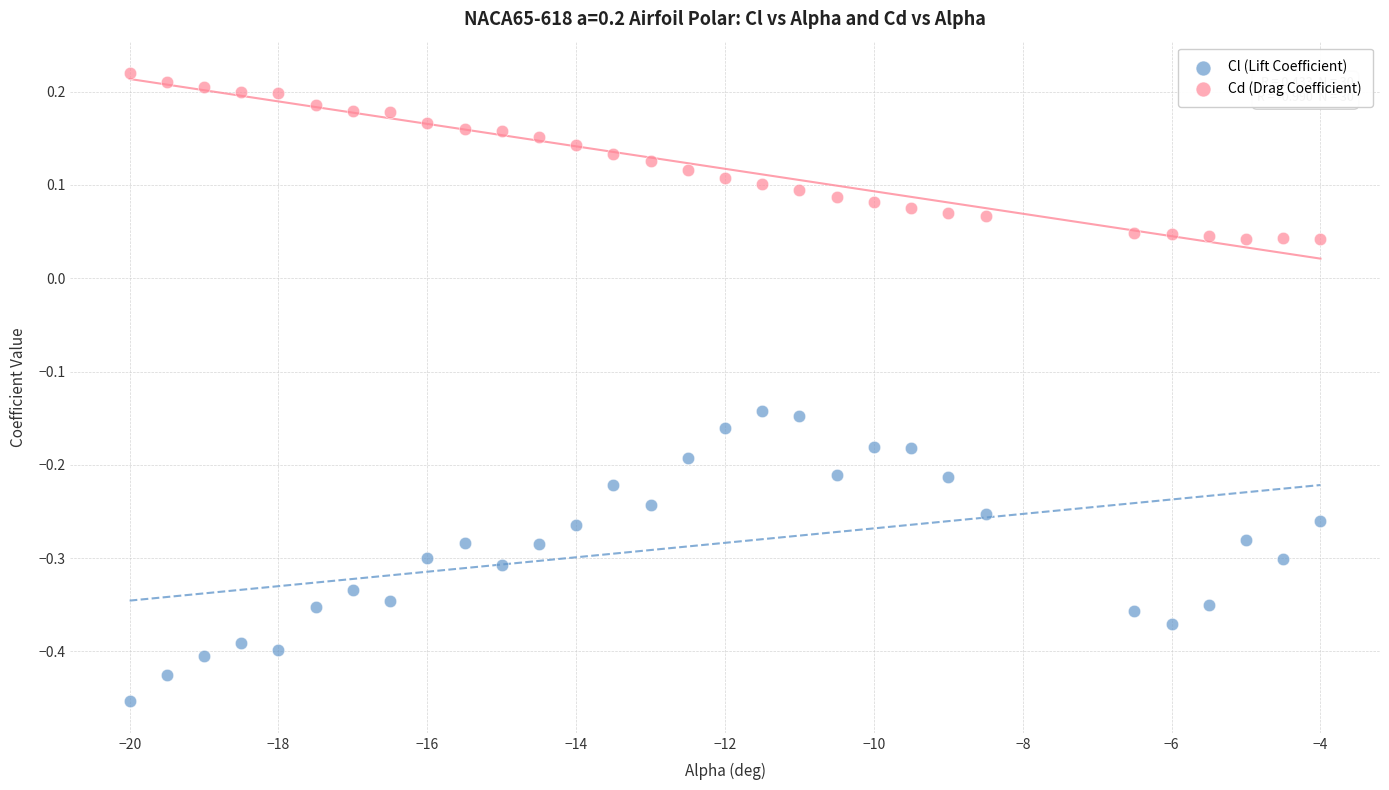

Across all data points, what is the range of X values (max minus min)?

16.0